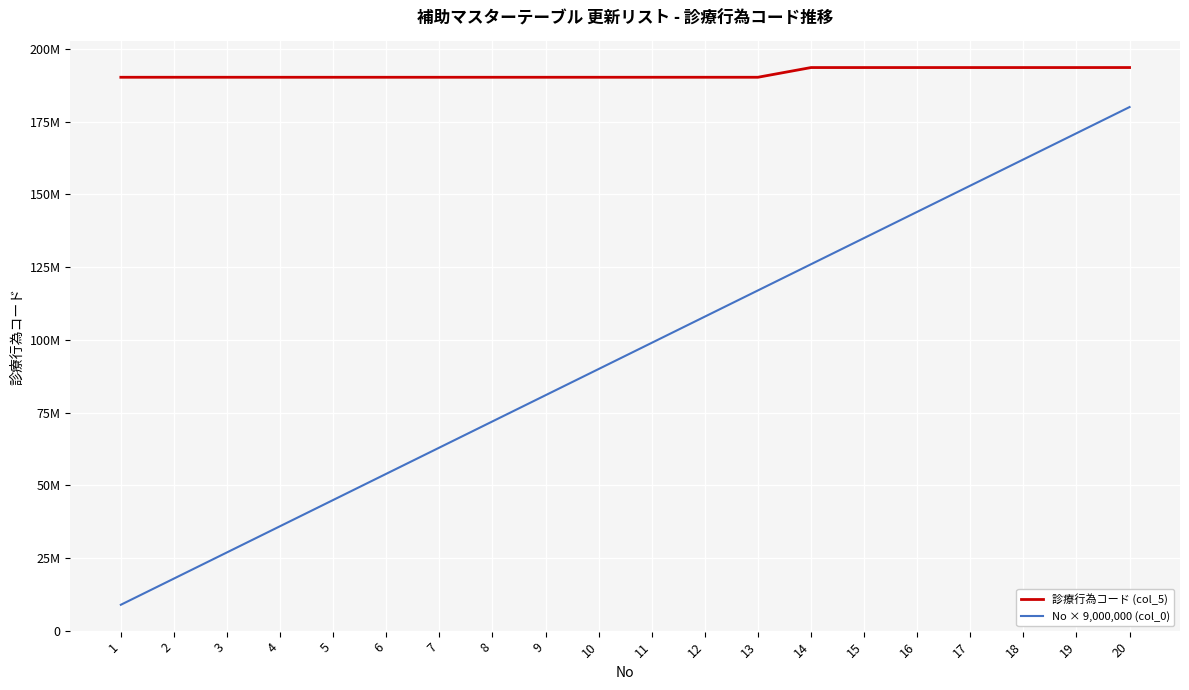

The value of 診療行為コード (col_5) at 9 is 190234710. True or false?

True